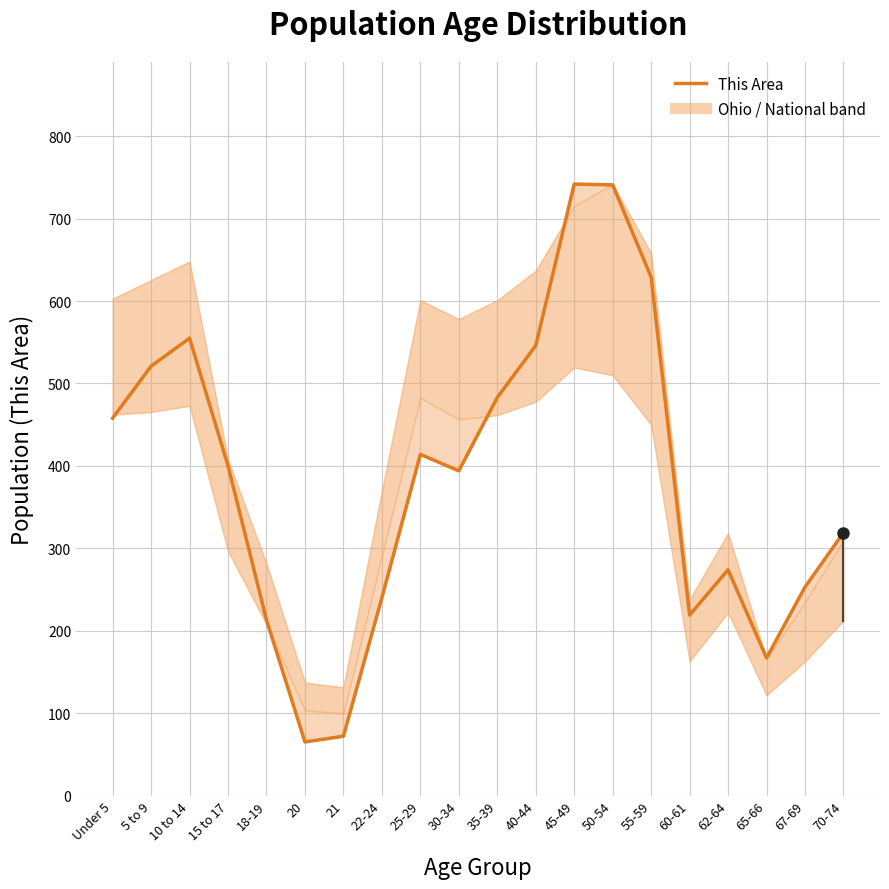

What is the change in value from 55-59 to 67-69?

-376